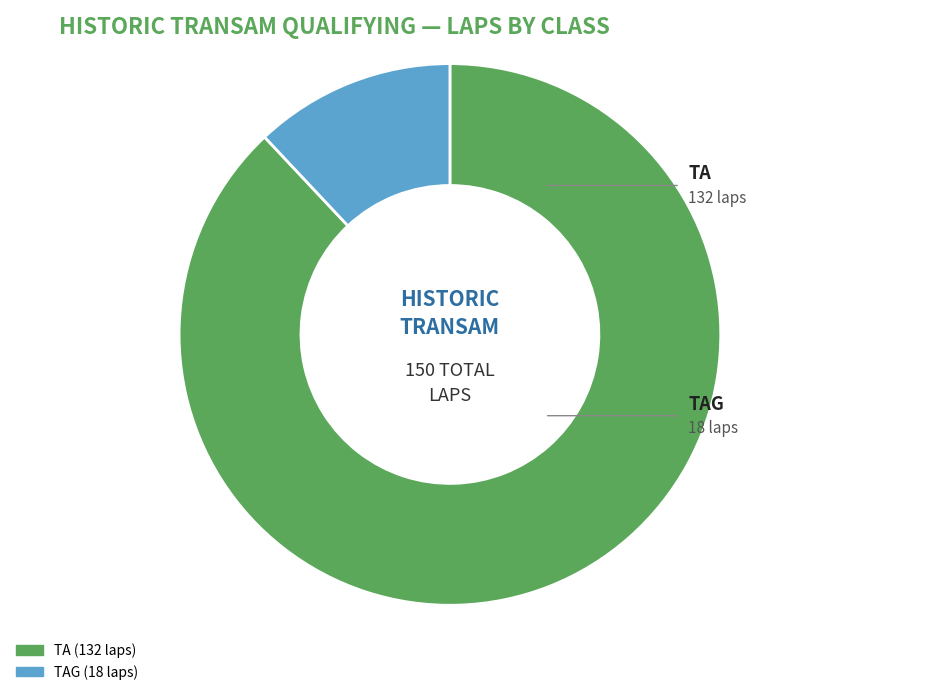

The TAG (18 laps) slice represents 1% of the pie. True or false?

False